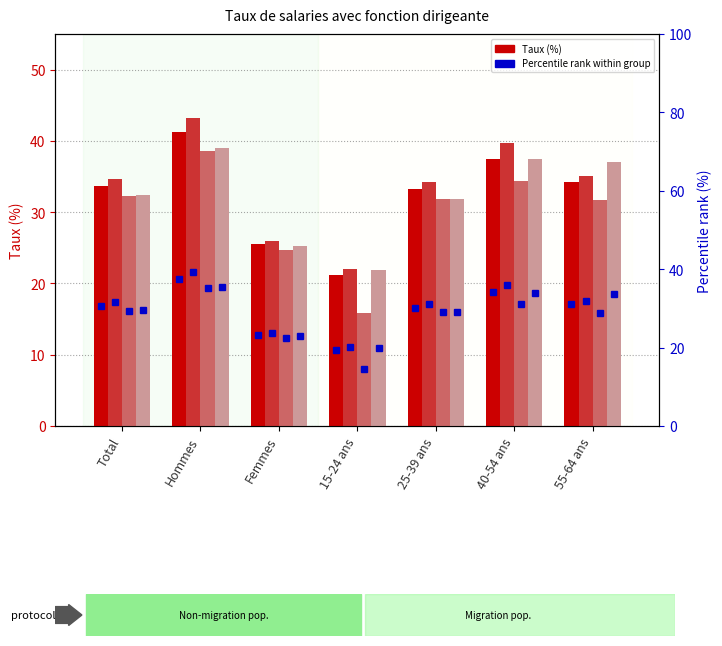

What is the maximum value shown in the chart?

43.3